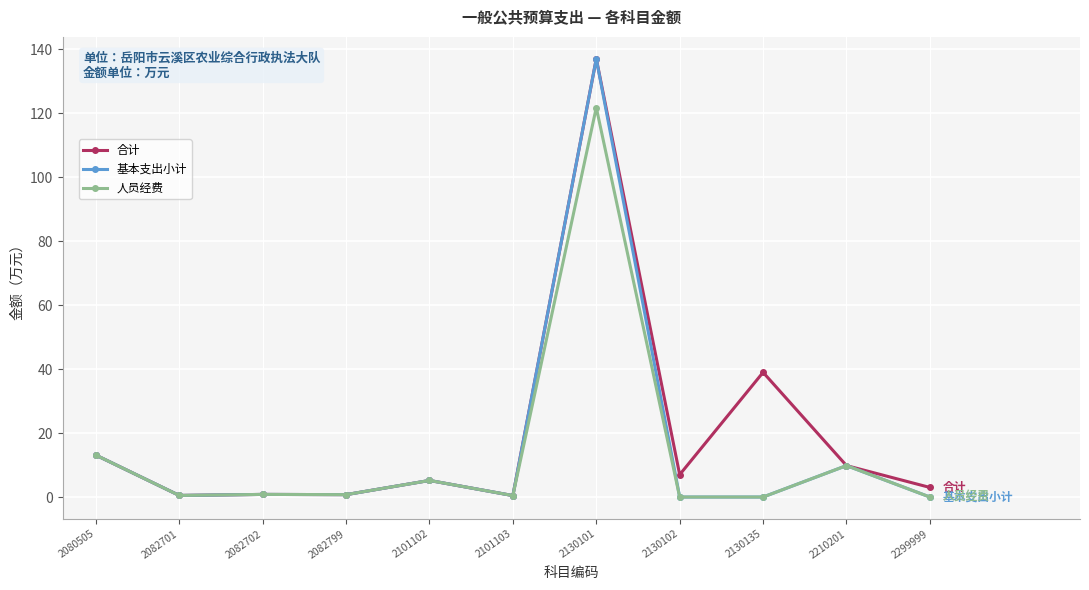

True or false: 人员经费 has more than 0 interior local peaks.

True